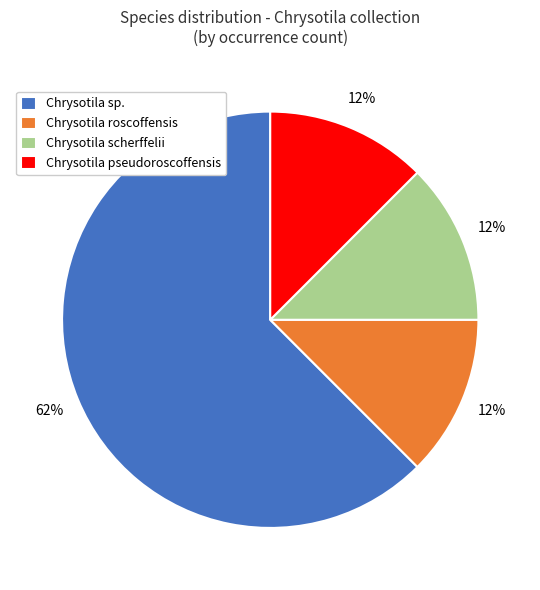

Which category has the biggest portion of the pie?

Chrysotila sp.